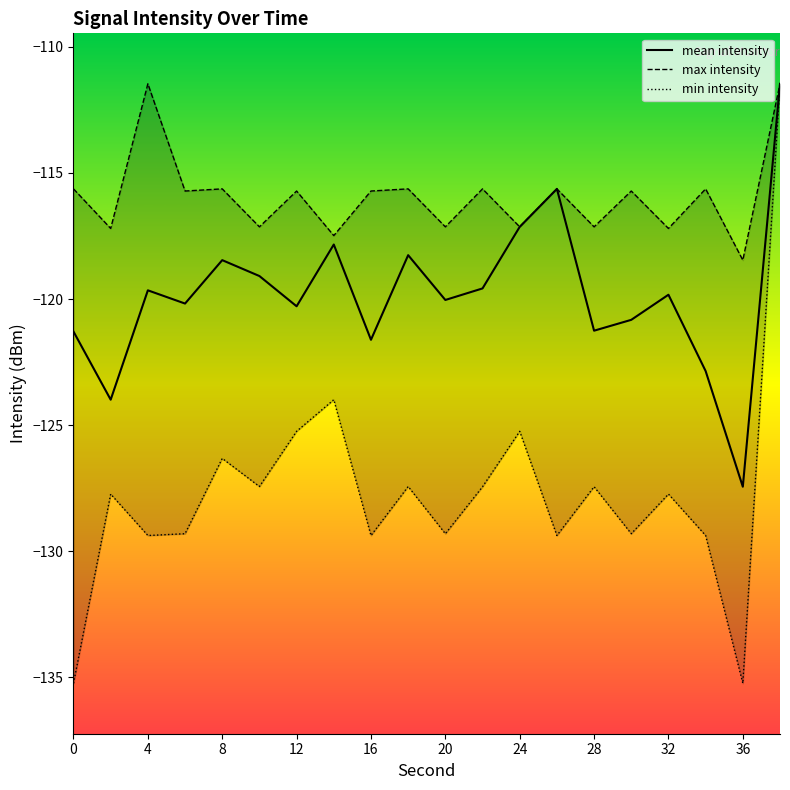

The value of mean intensity at 28 is -206.4. True or false?

False